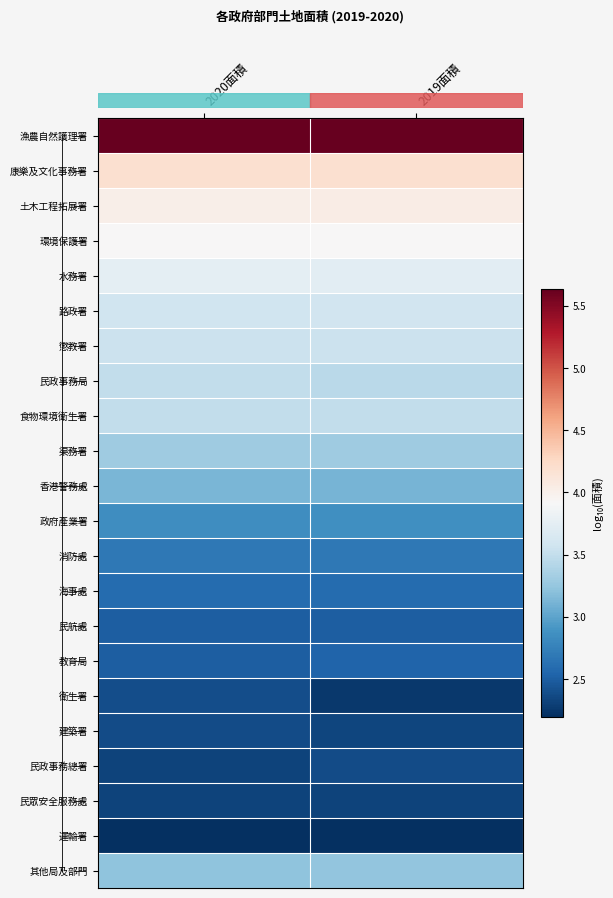

Between 2020面積 and 2019面積, which series saw the biggest shift?

衛生署